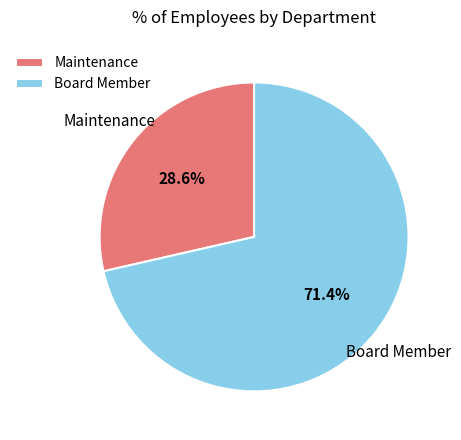

Is the sum of Board Member and Maintenance greater than half?

Yes